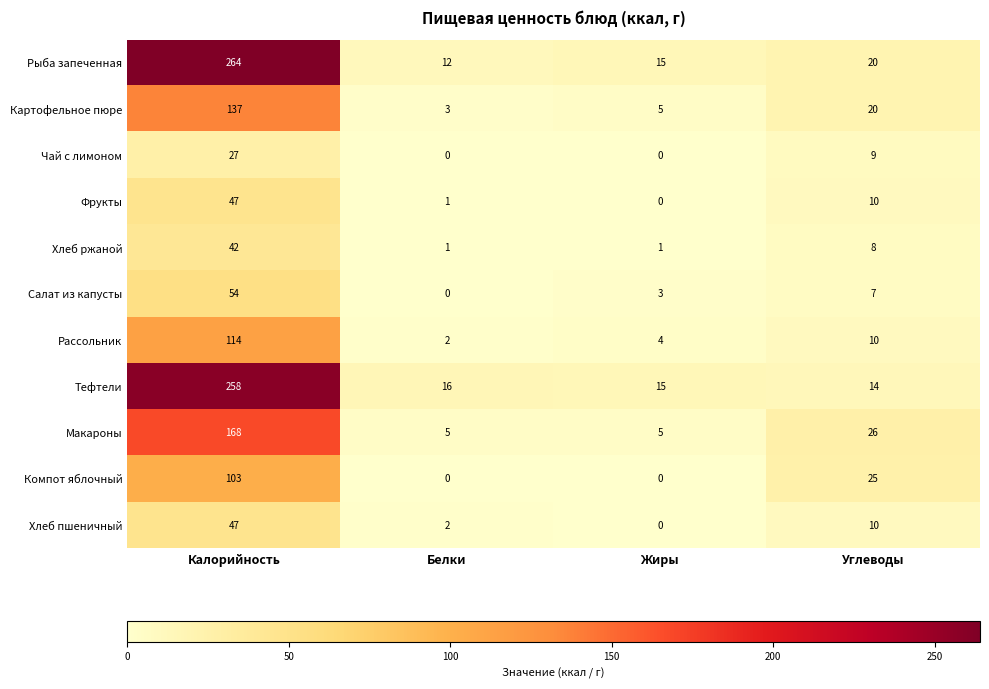

What is the difference between the highest and lowest values at Углеводы?

19